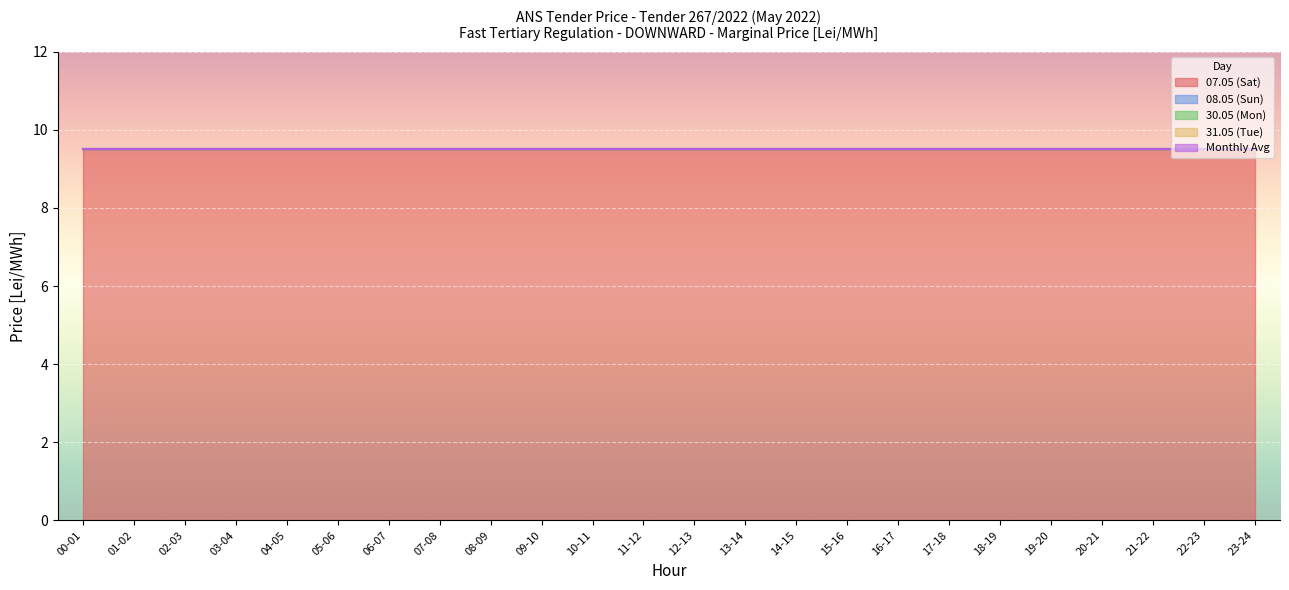

Reading left to right, transcribe all the data shown in this chart.

07.05 (Sat): 9.5	9.5	9.5	9.5	9.5	9.5	9.5	9.5	9.5	9.5	9.5	9.5	9.5	9.5	9.5	9.5	9.5	9.5	9.5	9.5	9.5	9.5	9.5	9.5
08.05 (Sun): 0.0	0.0	0.0	0.0	0.0	0.0	0.0	0.0	0.0	0.0	0.0	0.0	0.0	0.0	0.0	0.0	0.0	0.0	0.0	0.0	0.0	0.0	0.0	0.0
30.05 (Mon): 0.0	0.0	0.0	0.0	0.0	0.0	0.0	0.0	0.0	0.0	0.0	0.0	0.0	0.0	0.0	0.0	0.0	0.0	0.0	0.0	0.0	0.0	0.0	0.0
31.05 (Tue): 0.0	0.0	0.0	0.0	0.0	0.0	0.0	0.0	0.0	0.0	0.0	0.0	0.0	0.0	0.0	0.0	0.0	0.0	0.0	0.0	0.0	0.0	0.0	0.0
Monthly Avg: 0.0	0.0	0.0	0.0	0.0	0.0	0.0	0.0	0.0	0.0	0.0	0.0	0.0	0.0	0.0	0.0	0.0	0.0	0.0	0.0	0.0	0.0	0.0	0.0